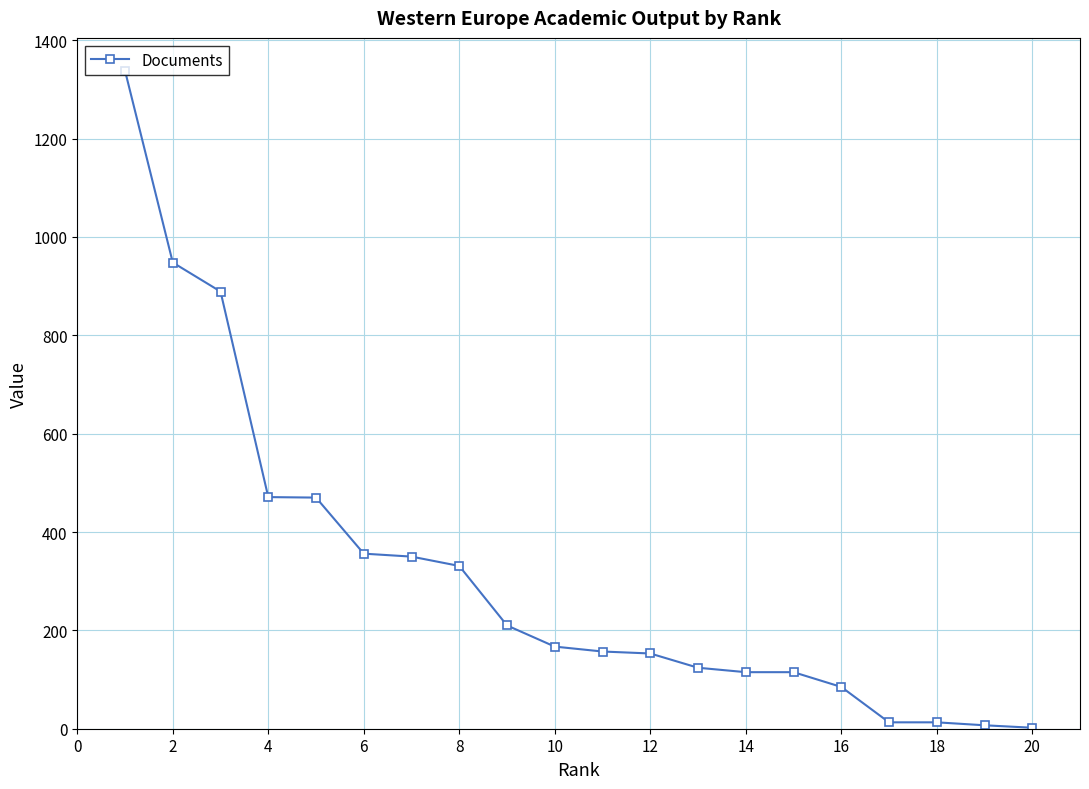

What is the change in value from 2 to 8?

-617